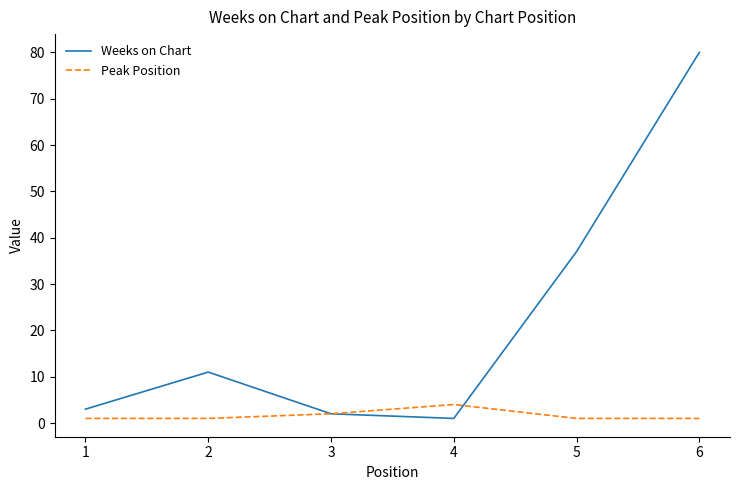

Reading left to right, transcribe all the data shown in this chart.

Weeks on Chart: 3	11	2	1	37	80
Peak Position: 1	1	2	4	1	1